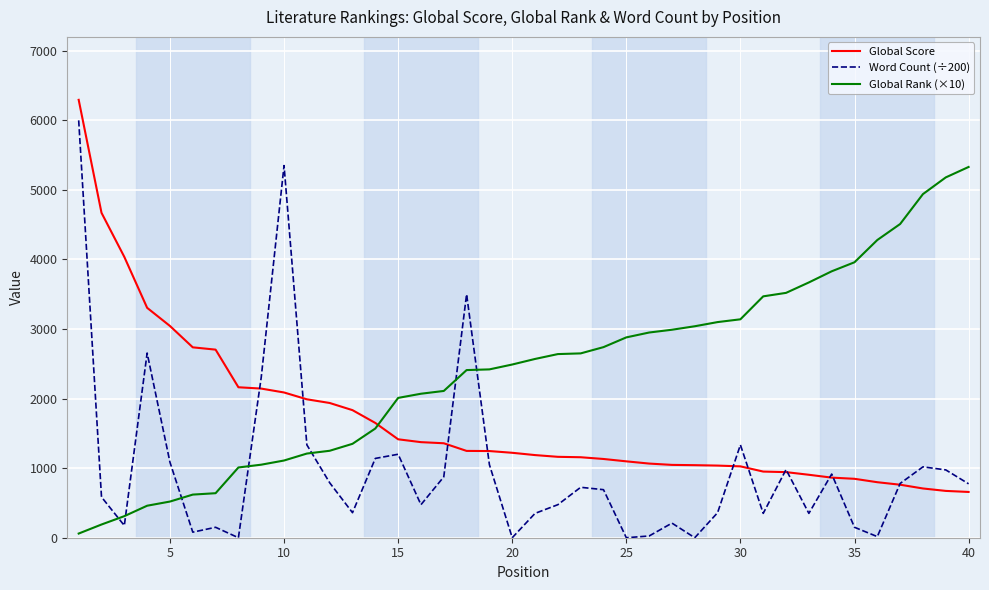

True or false: Word Count (÷200) and Global Rank (×10) cross at least once.

True